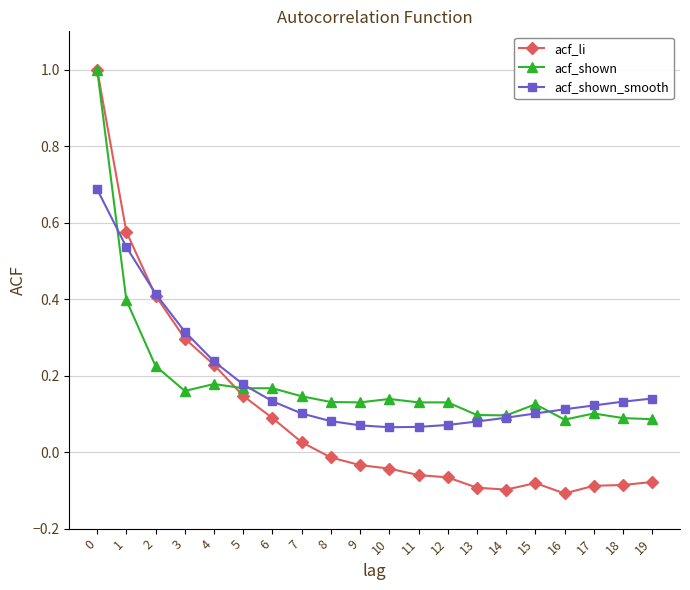

The value of acf_shown_smooth at 7 is 0.1. True or false?

True